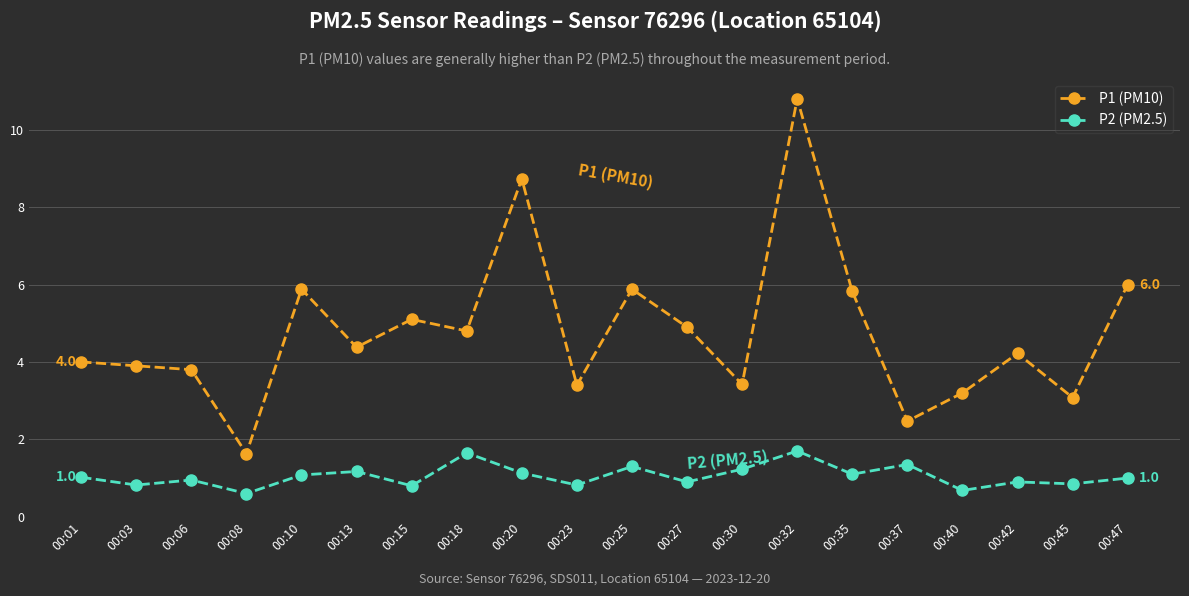

What is the value of the P2 (PM2.5) point at the 10th from the left?

0.8